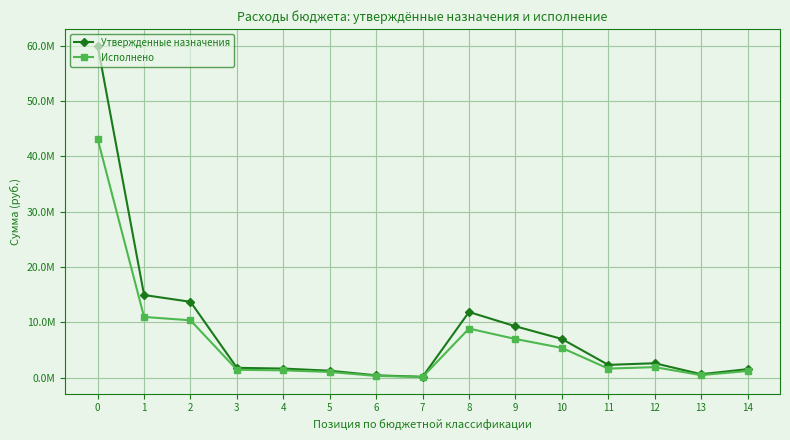

What are all the series names shown in the legend?

Утвержденные назначения, Исполнено